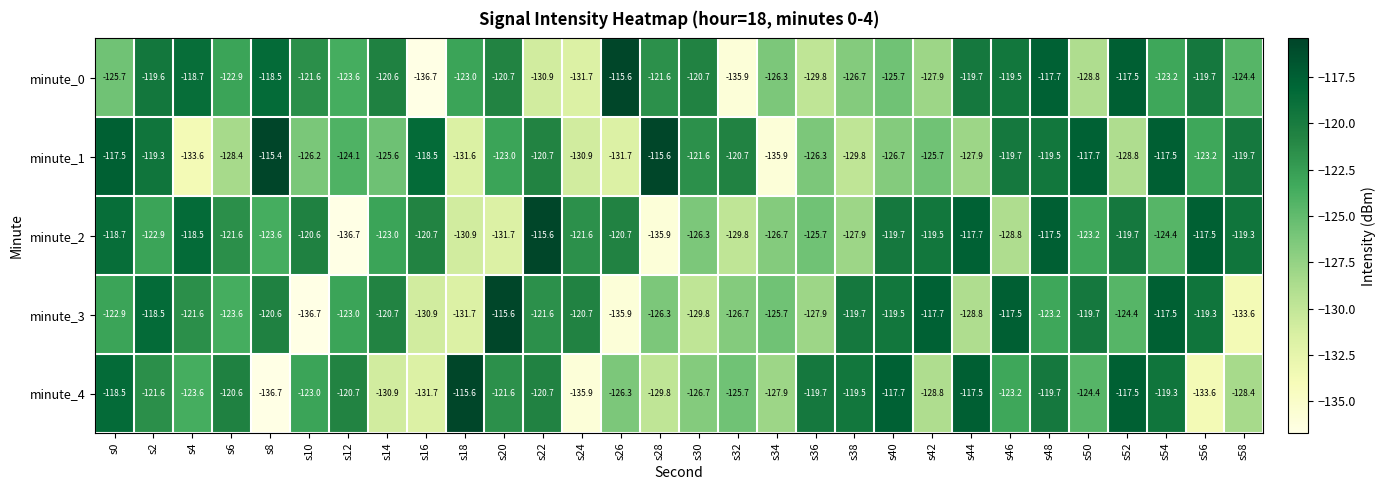

Is it true that minute_2 equals -31.0 at s40?

False